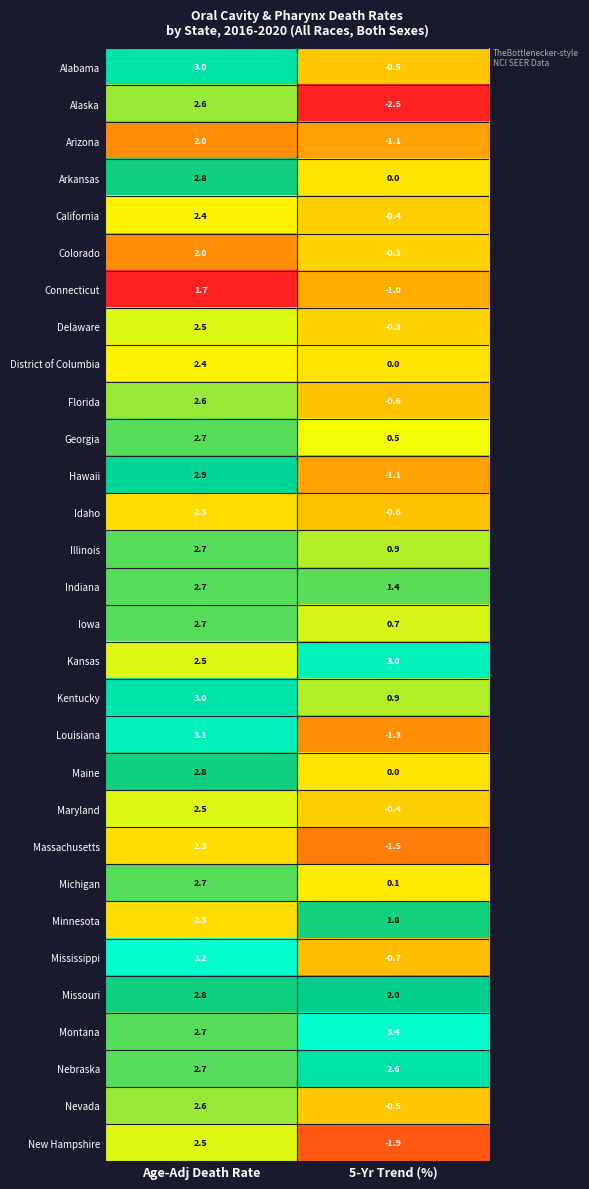

The California series shows 3.5 at Age-Adj Death Rate. True or false?

False